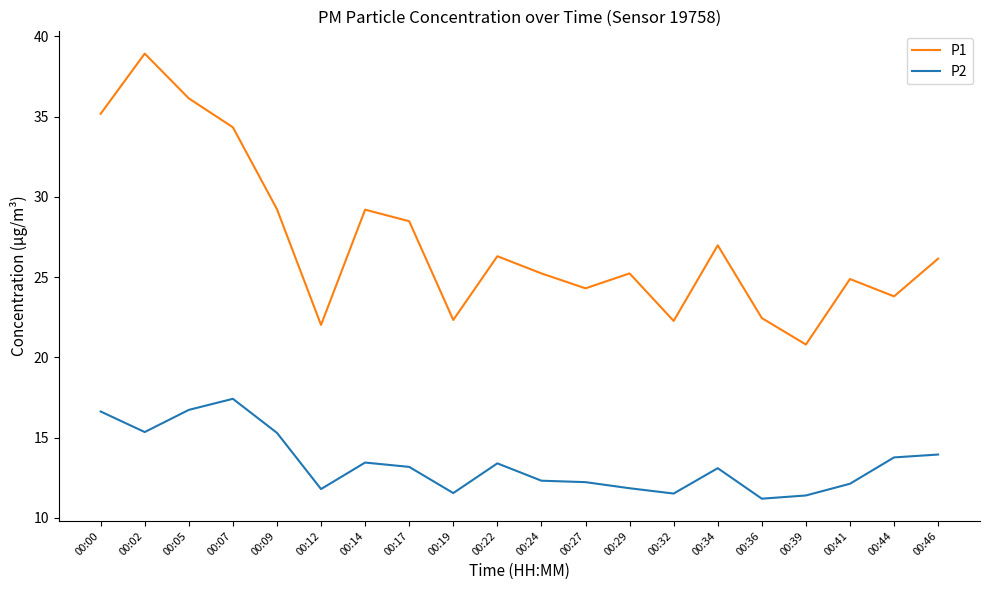

Between 00:02 and 00:44, which series saw the biggest shift?

P1